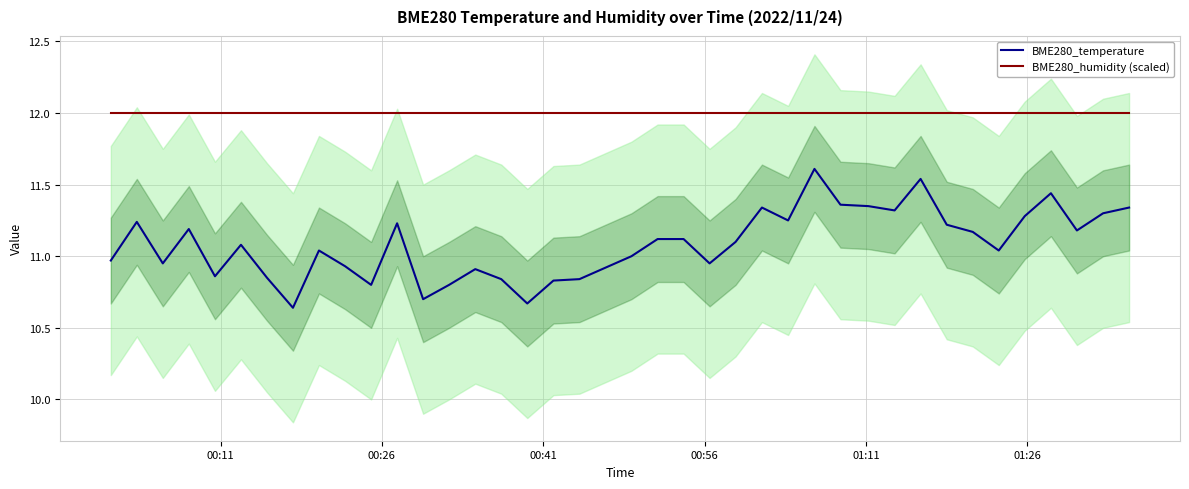

True or false: BME280_humidity (scaled) and BME280_temperature intersect in this chart.

False